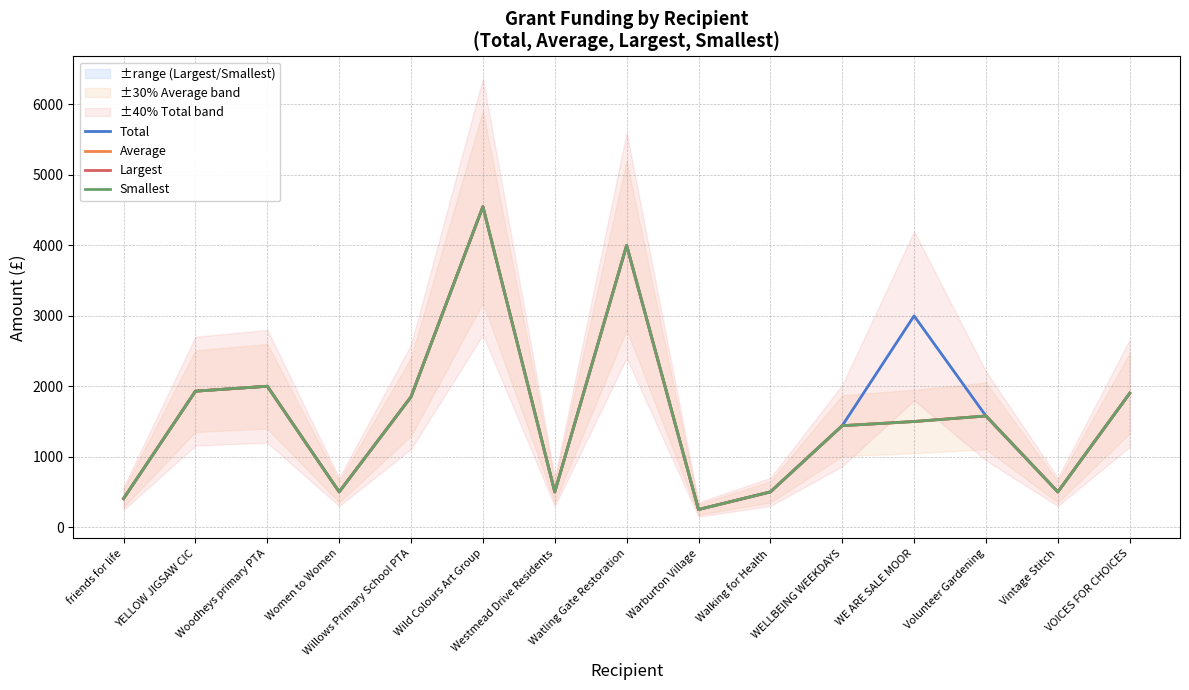

At which category is the sum across all series the highest?

Wild Colours Art Group